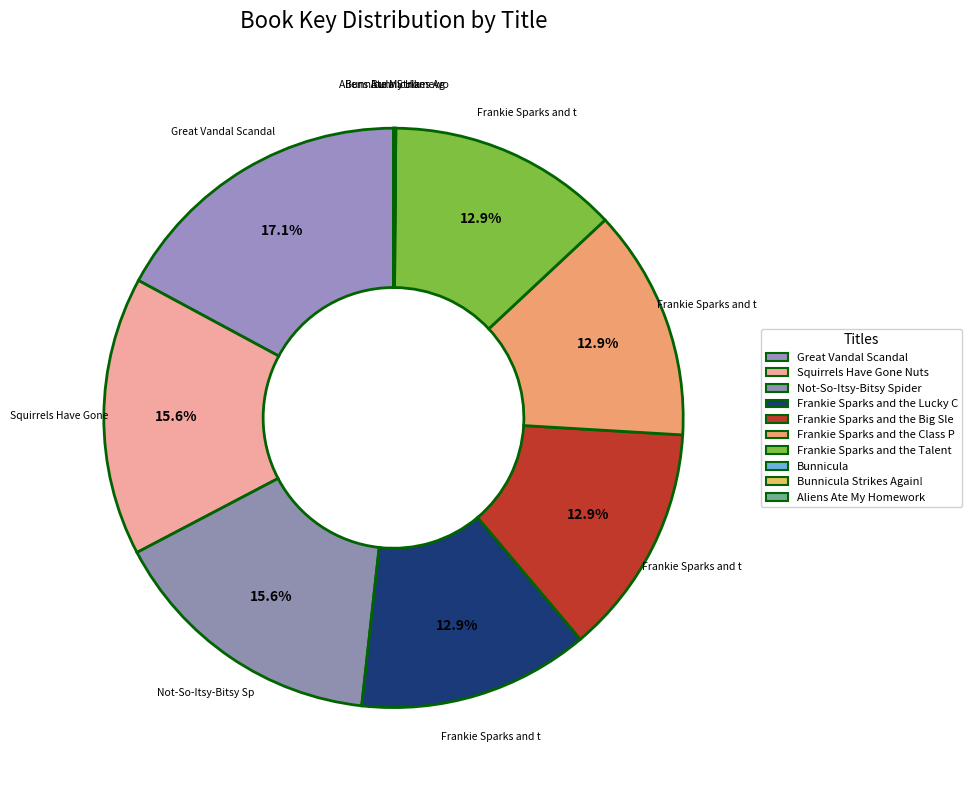

Which slice is the largest?

Great Vandal Scandal